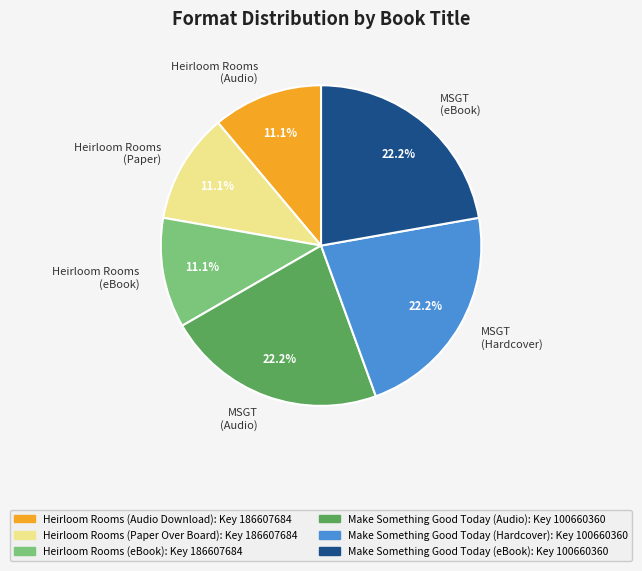

Does any single category account for the majority?

No